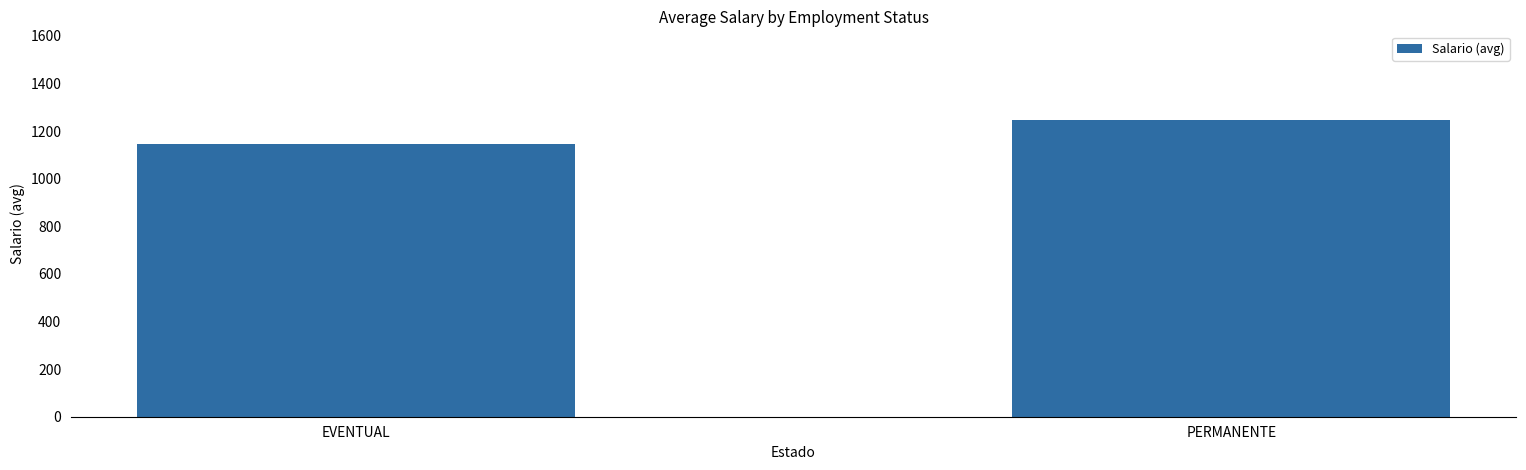

At which category does the chart reach its minimum across all series?

EVENTUAL